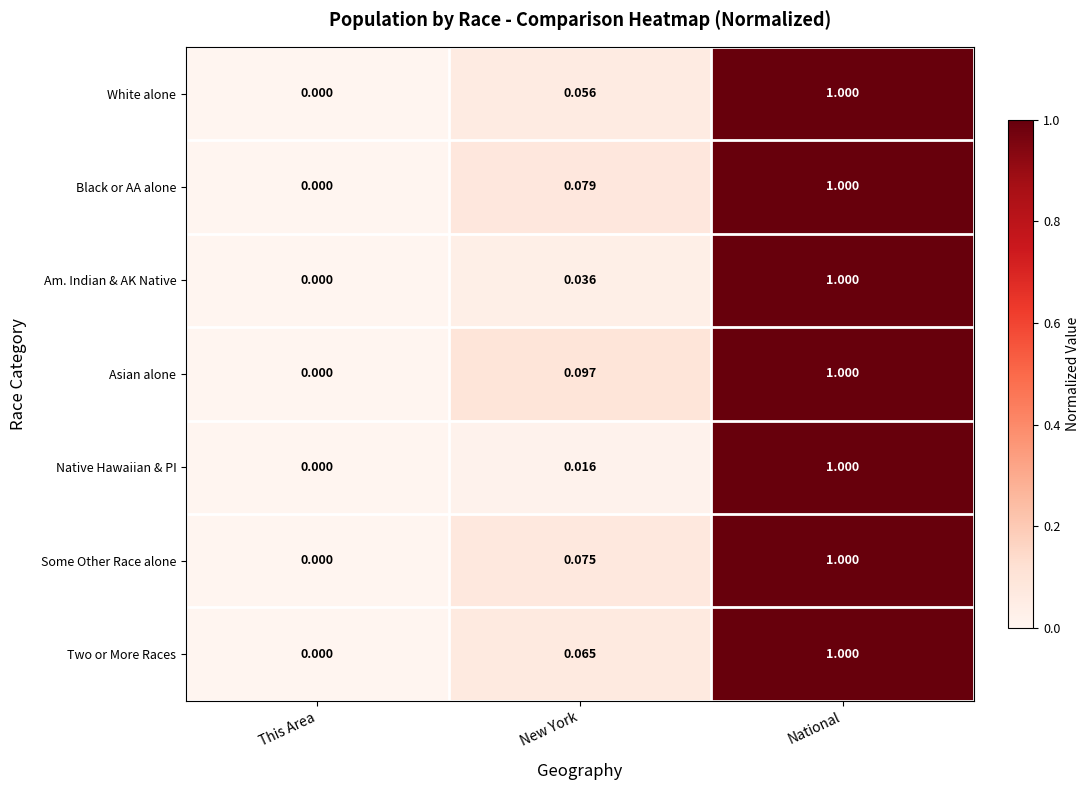

At which label is White alone closest to 0?

This Area